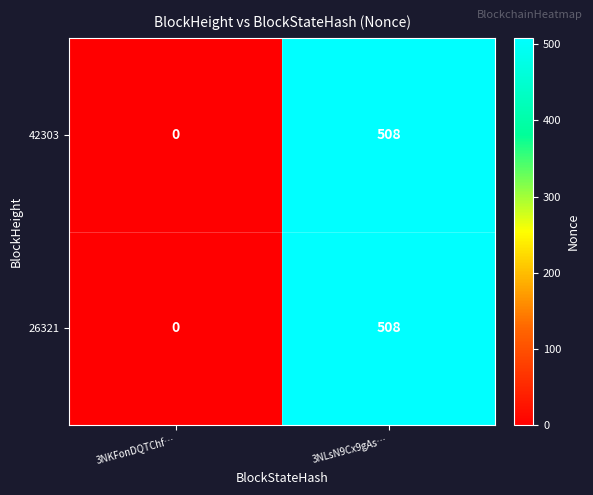

Is it true that 42303 equals 508 at 3NLsN9Cx9gAs…?

True